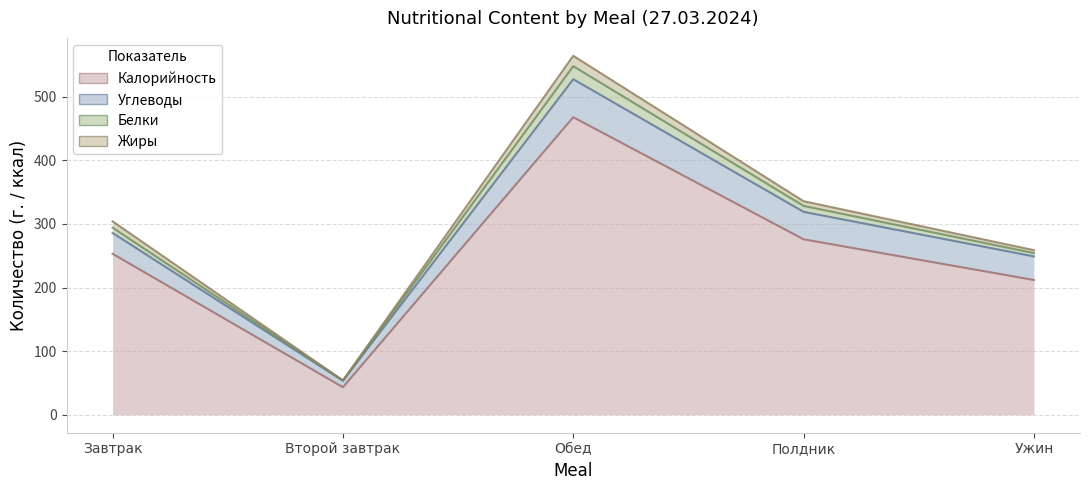

What is the difference between the highest and lowest values at Ужин?

46.9